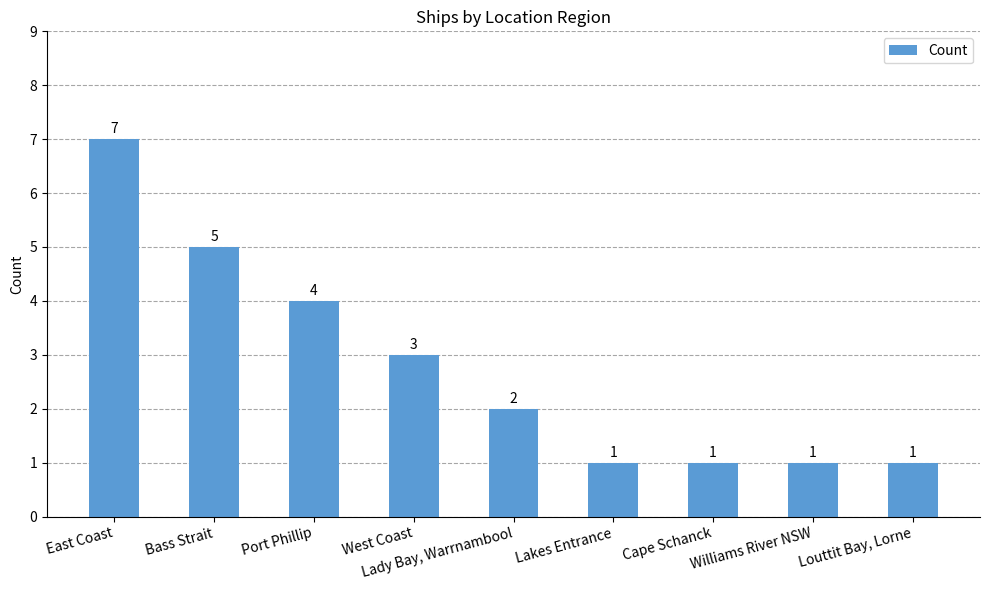

What is the average value?

3